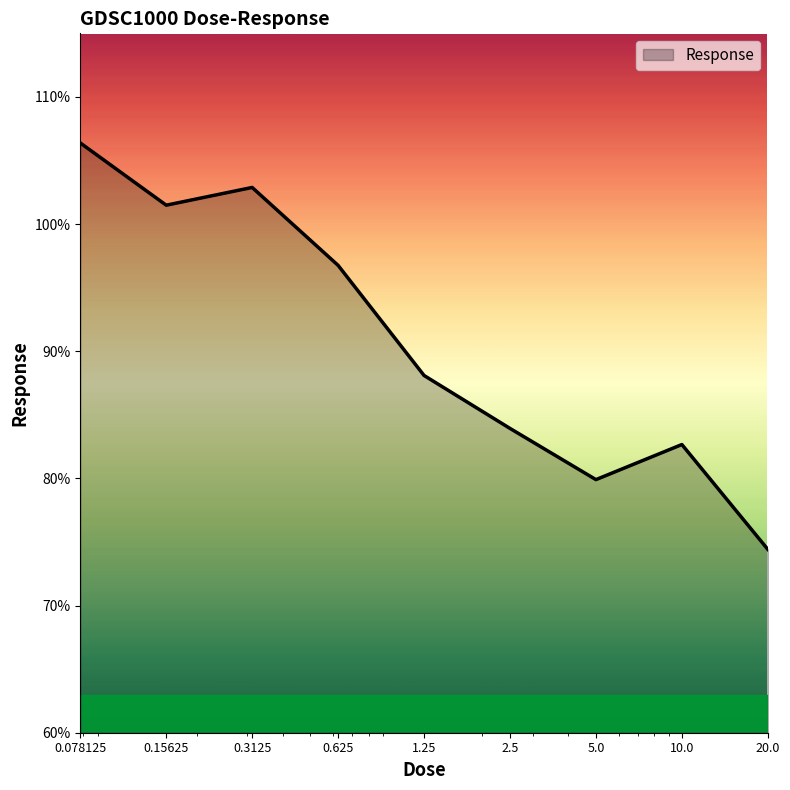

What is the difference between the maximum and minimum values?

32.0